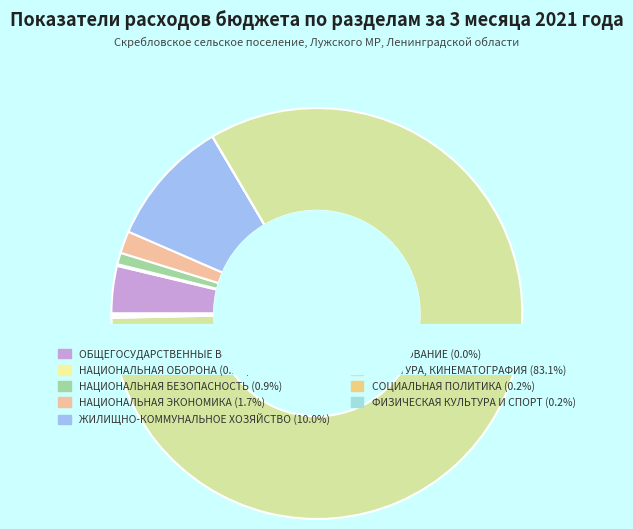

Rank the categories by value from lowest to highest.

ОБРАЗОВАНИЕ, НАЦИОНАЛЬНАЯ ОБОРОНА, ФИЗИЧЕСКАЯ КУЛЬТУРА И СПОРТ, СОЦИАЛЬНАЯ ПОЛИТИКА, НАЦИОНАЛЬНАЯ БЕЗОПАСНОСТЬ, НАЦИОНАЛЬНАЯ ЭКОНОМИКА, ОБЩЕГОСУДАРСТВЕННЫЕ ВОПРОСЫ, ЖИЛИЩНО-КОММУНАЛЬНОЕ ХОЗЯЙСТВО, КУЛЬТУРА, КИНЕМАТОГРАФИЯ